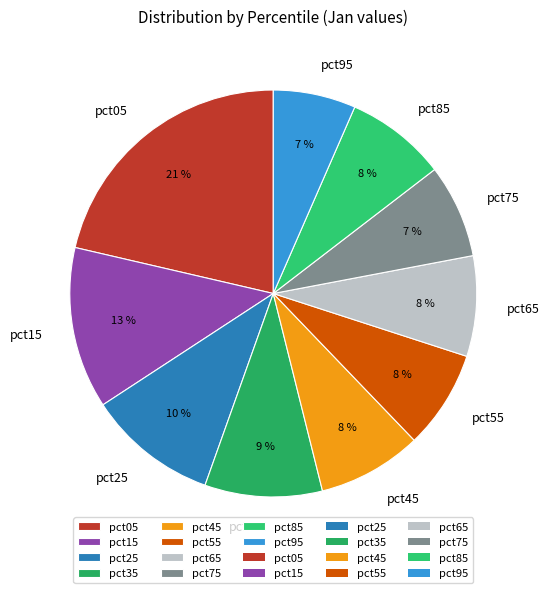

Does pct55 represent more than half of the total?

No